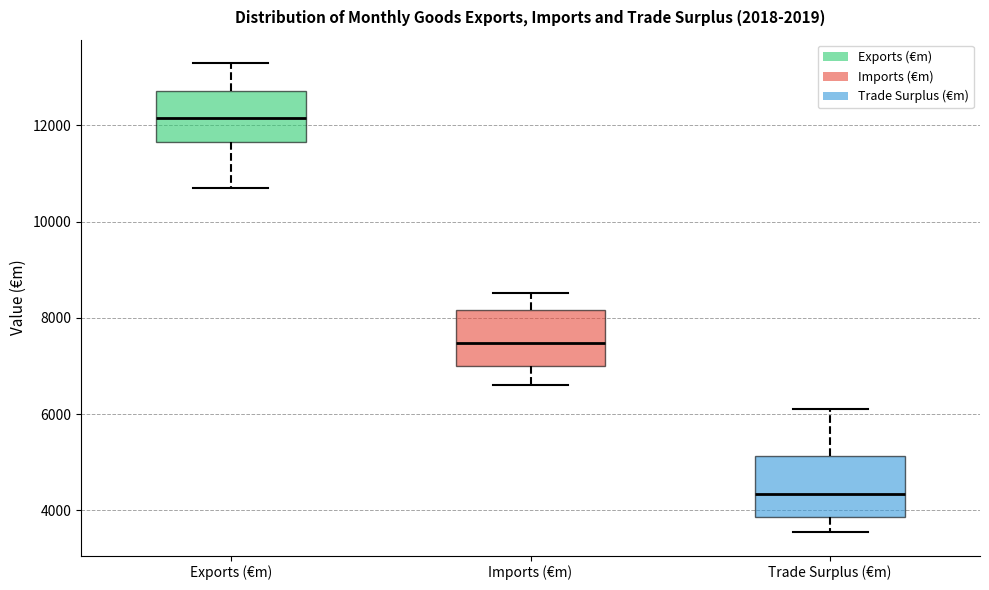

Where is the lower edge of the box for Imports (€m) on the y-axis? The values are not printed on the chart, so give them approximately, as read against the axis.

7000